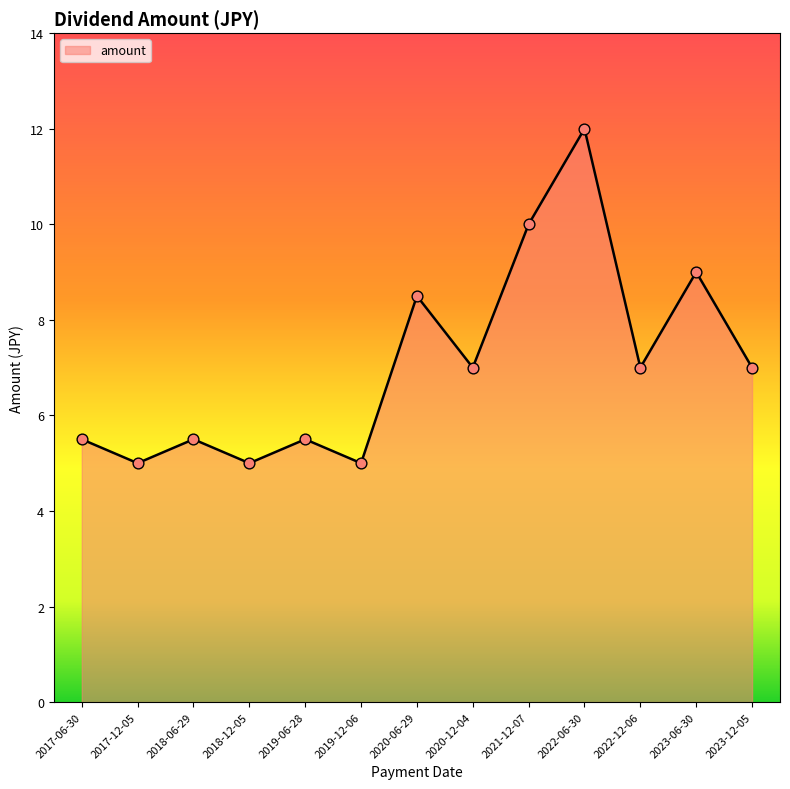

Which has a higher value, 2021-12-07 or 2018-12-05?

2021-12-07